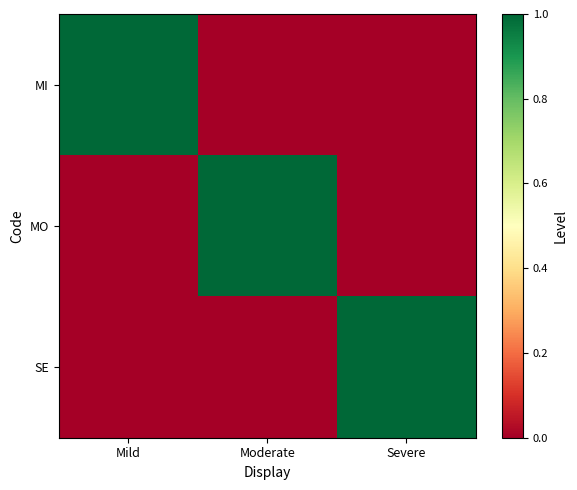

At how many categories does at least one series exceed 0?

3